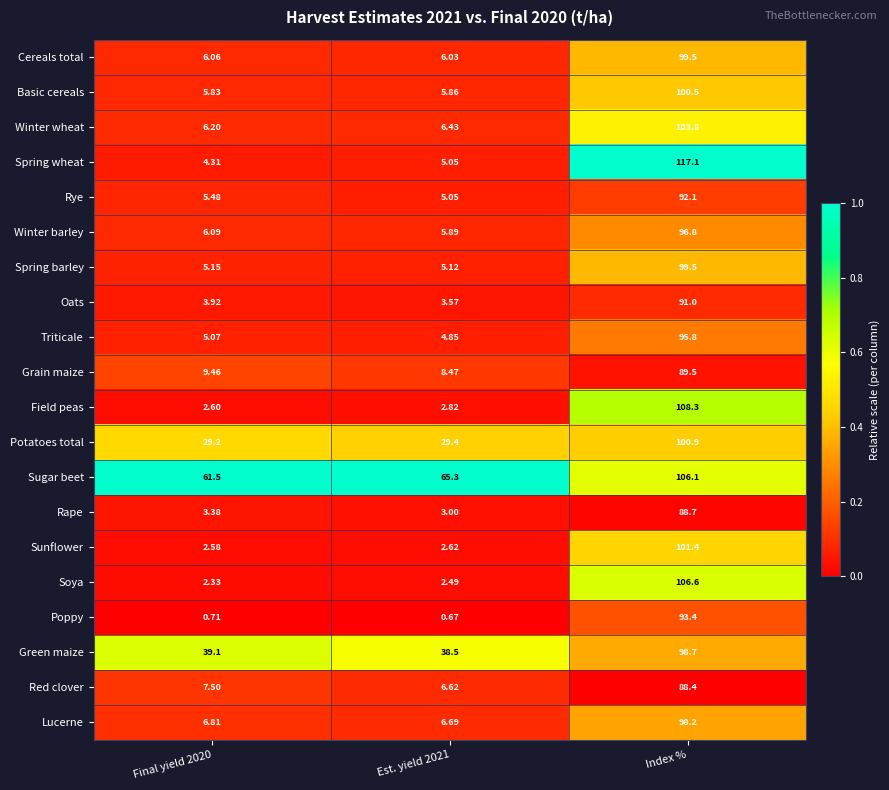

What is the total value across all series at Final yield 2020?

213.3